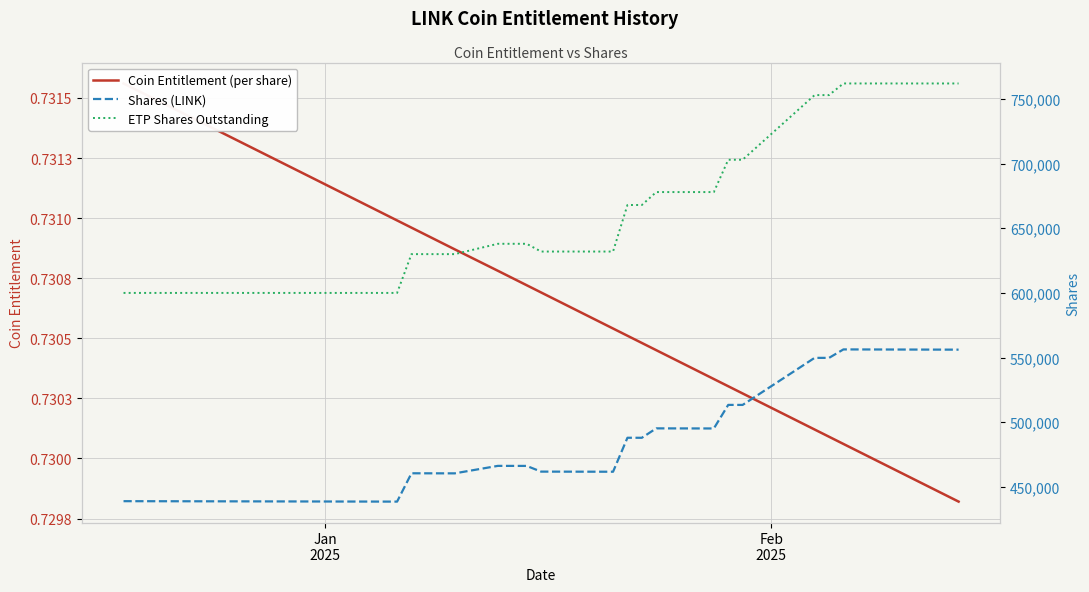

True or false: Shares (LINK) has more than 1 points higher than both neighbors.

True